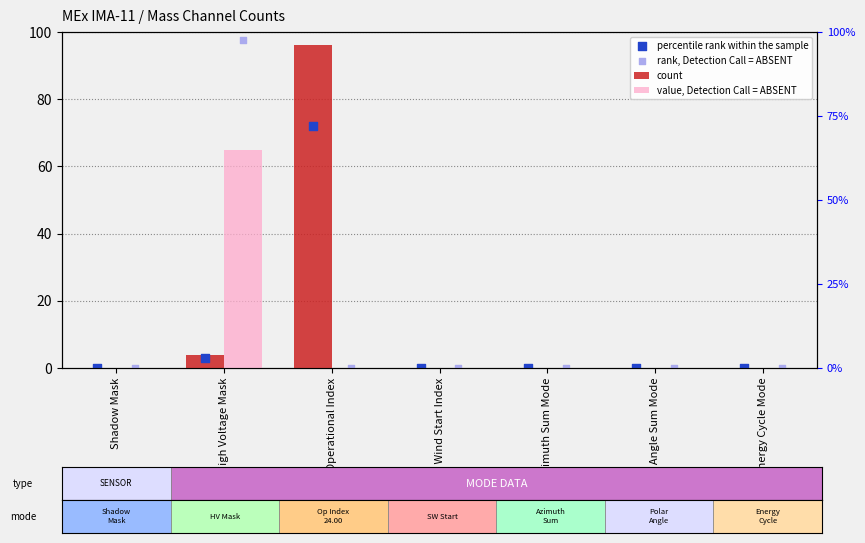

At how many categories does at least one series exceed 19?

2